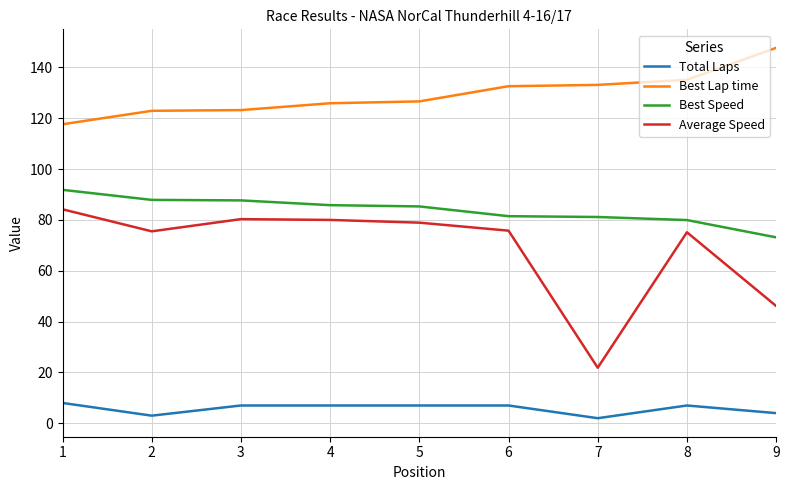

What is the difference between the highest and lowest values at 6?

125.6